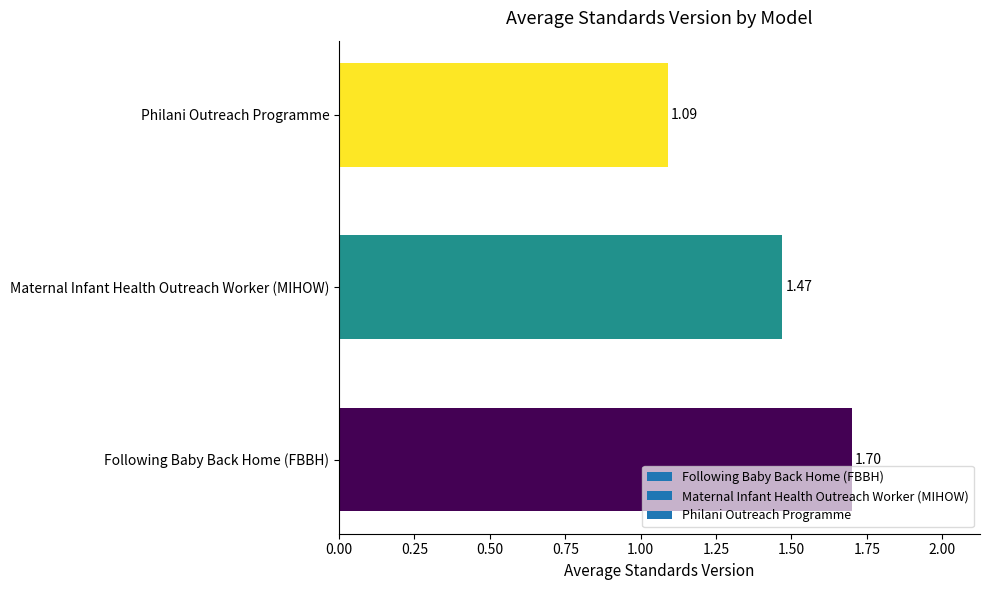

At which category does the chart reach its peak across all series?

Following Baby Back Home (FBBH)